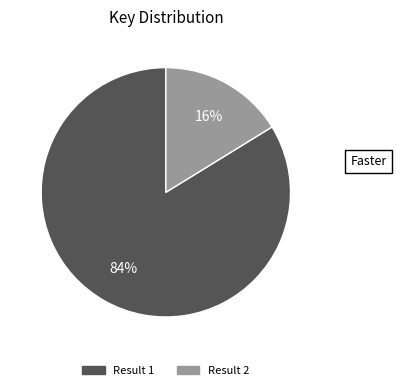

To the nearest percent, what is the difference between the largest and smallest slice percentages?

68%